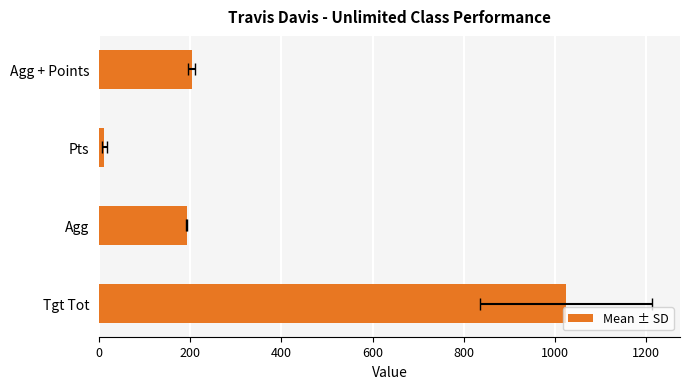

What is the sum of the values at 200 and 600?

394.6